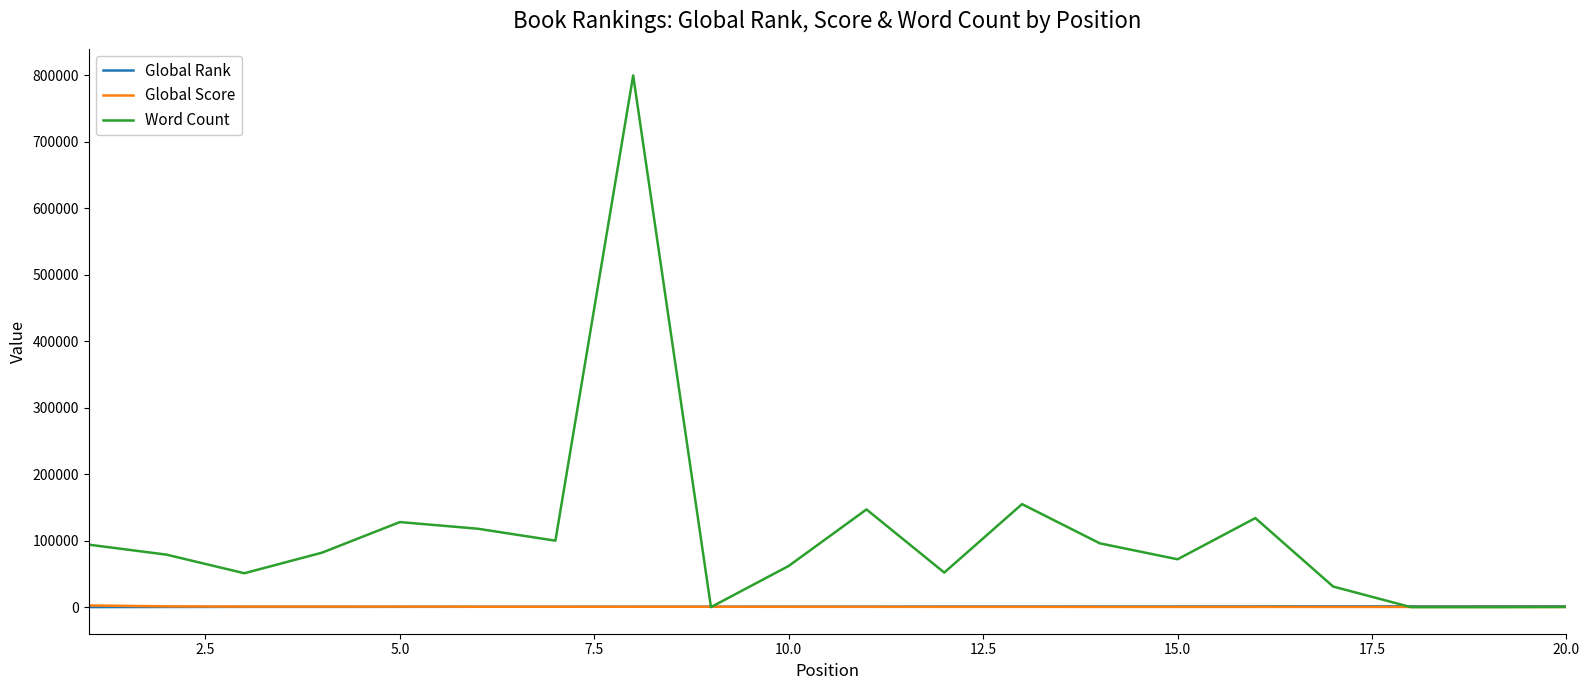

What is the highest value of the Word Count series?

800000